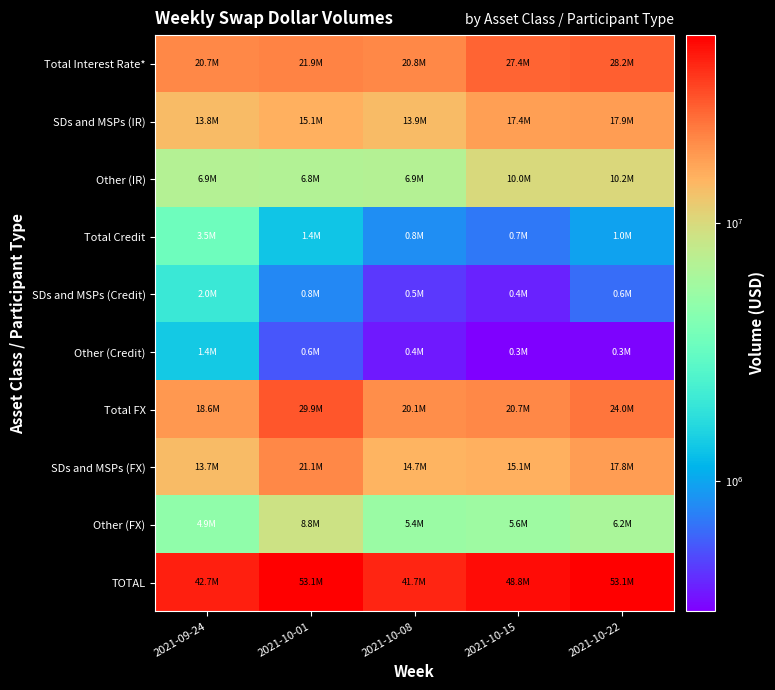

At which category is the sum across all series the highest?

2021-10-22